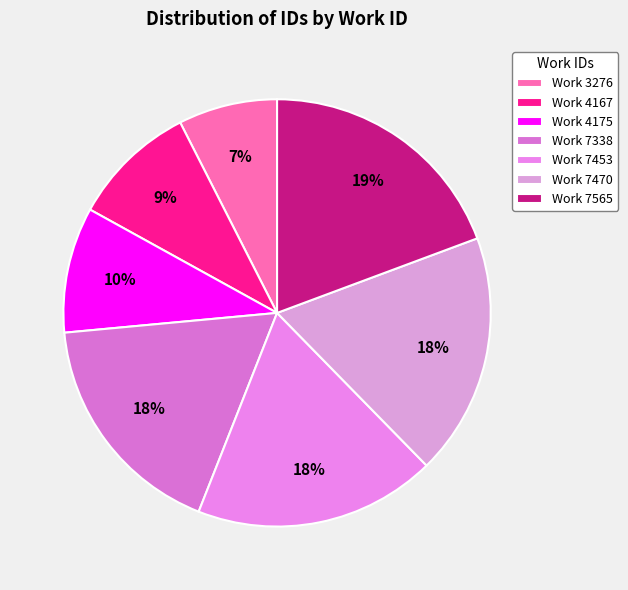

How many segments does this pie chart have?

7